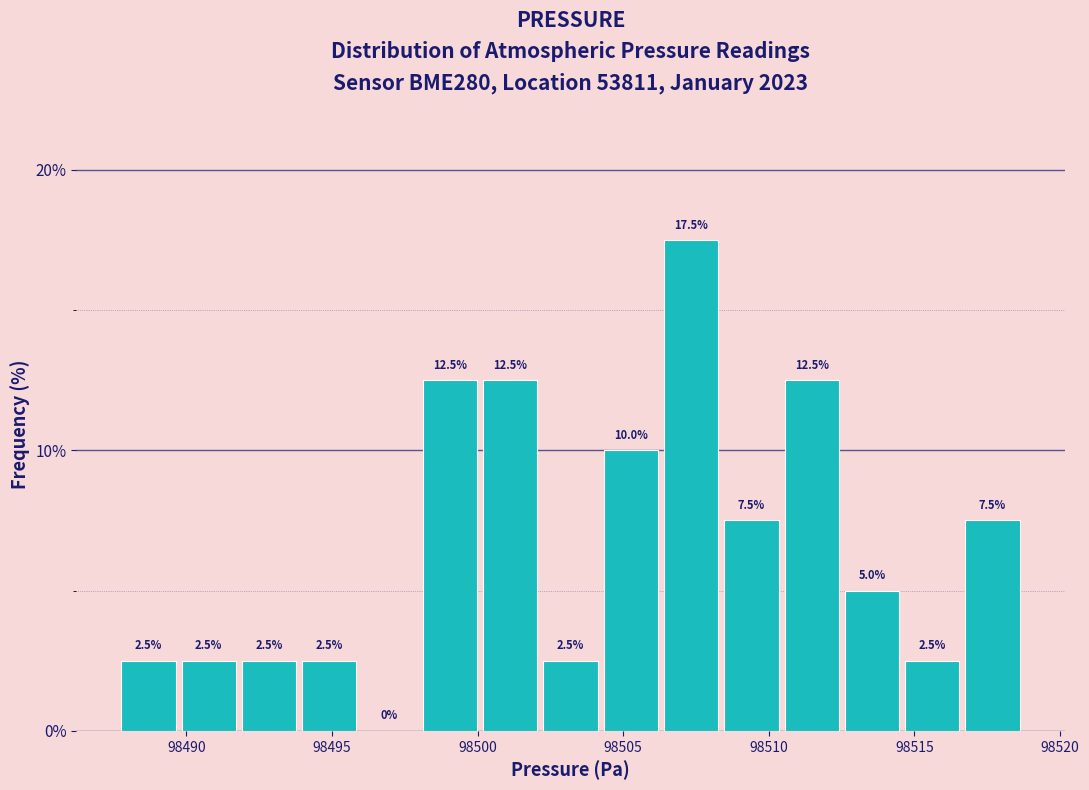

How tall is the bar that spans 98510.5 to 98512.5 on the x-axis? The bar edges are not printed on the chart, so give them approximately, as read against the axis.

12.5